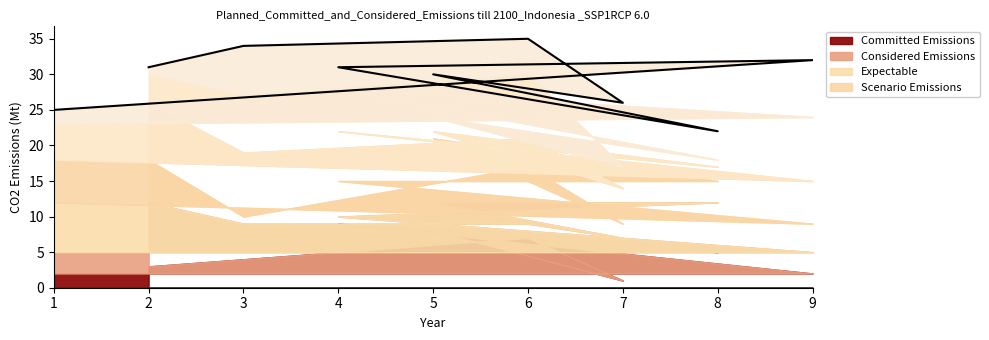

What is the ratio of the value at 7 to the value at 9?

0.8